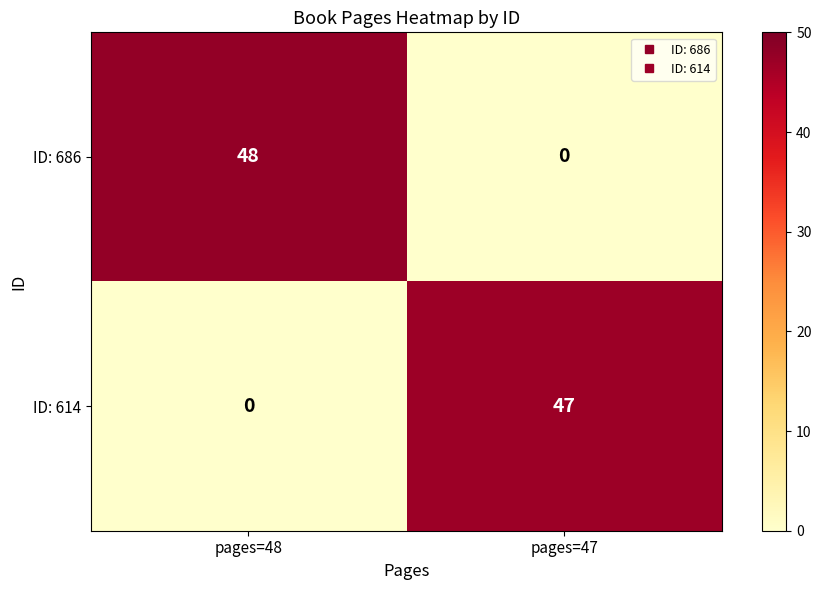

Which series has the largest range (max minus min)?

ID: 686